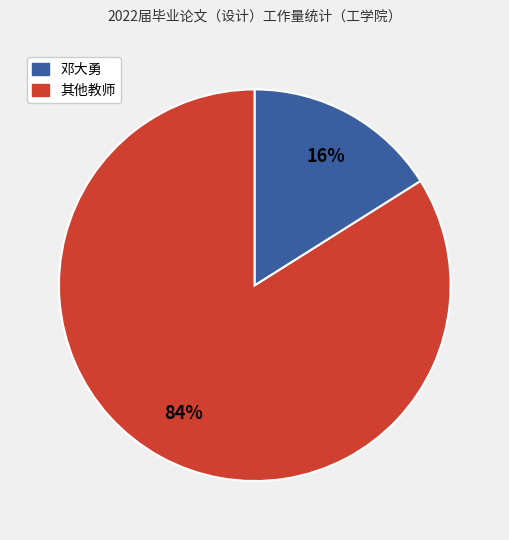

To the nearest percent, what is the average slice percentage?

50%